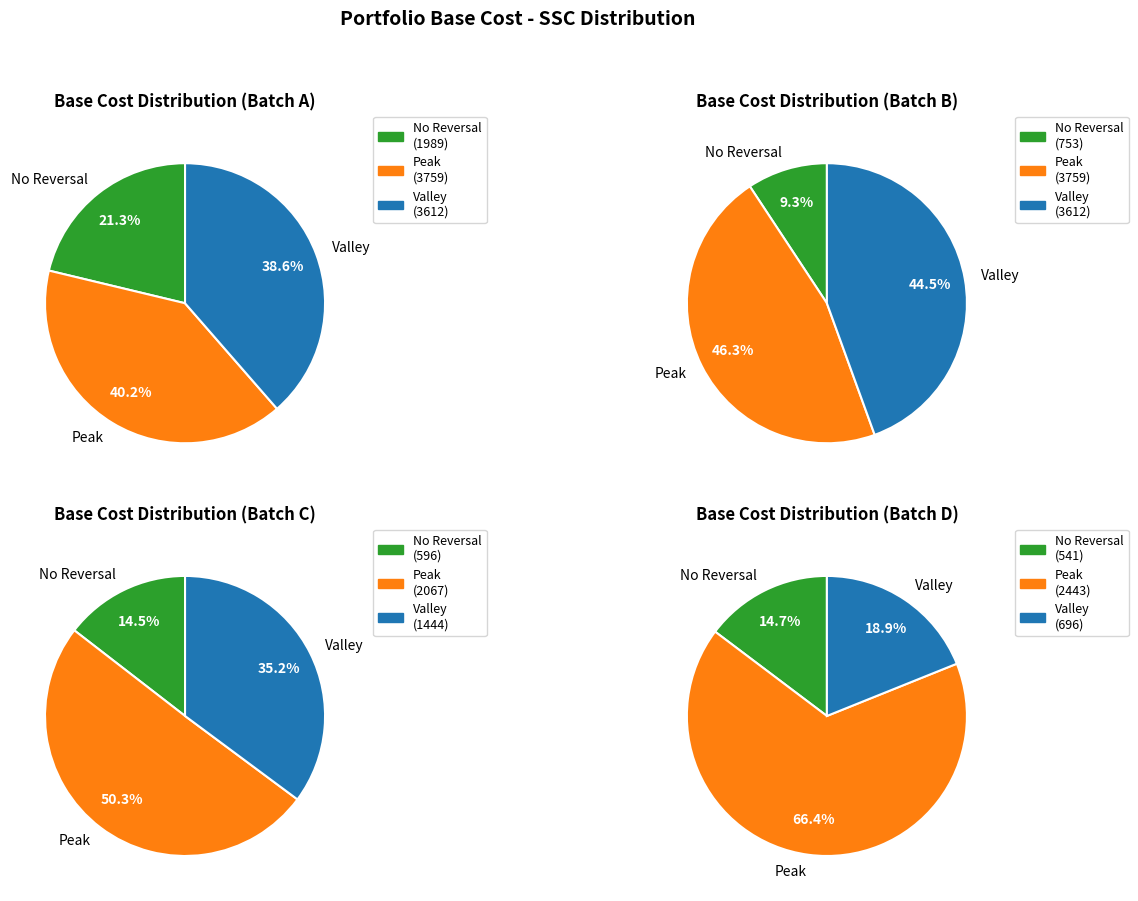

Is AMERICA MOVIL SAB DE CV the majority of the pie?

No